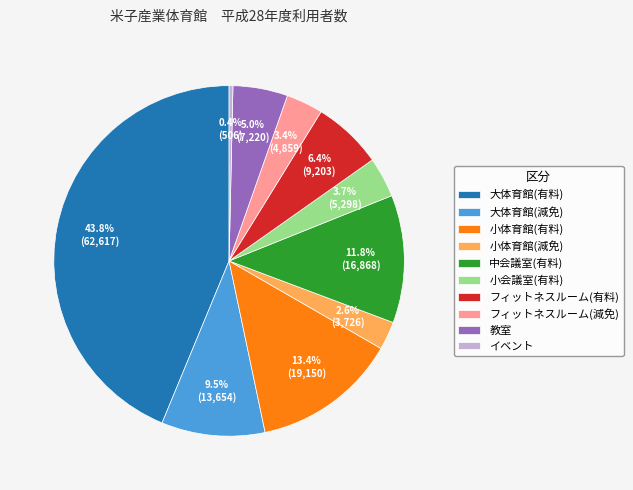

Which has a higher value, イベント or 大体育館(有料)?

大体育館(有料)